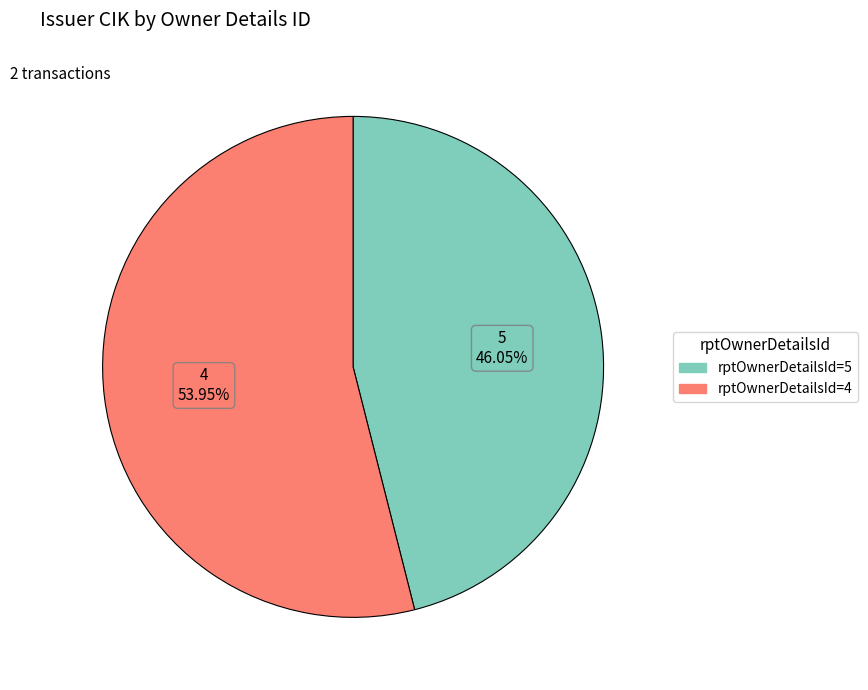

Is the sum of rptOwnerDetailsId=4 and rptOwnerDetailsId=5 greater than half?

Yes